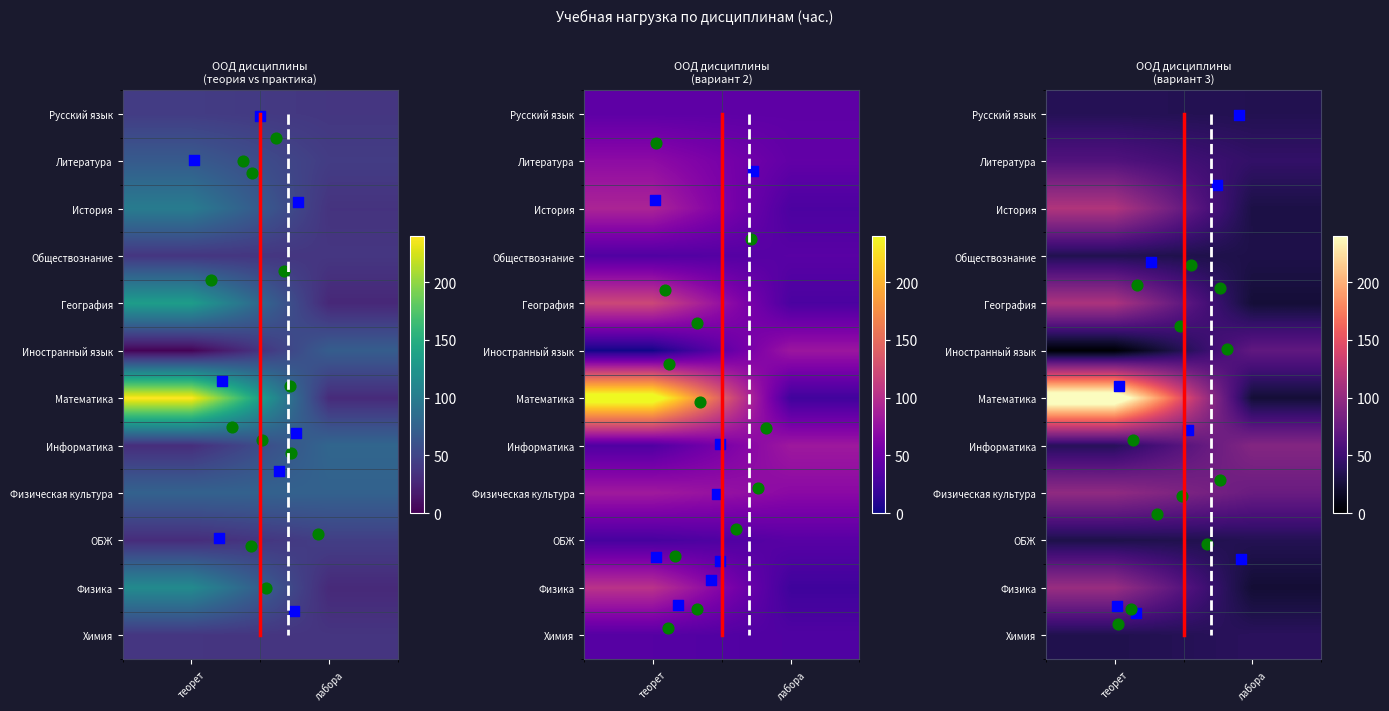

How many positive values does the География series have?

2